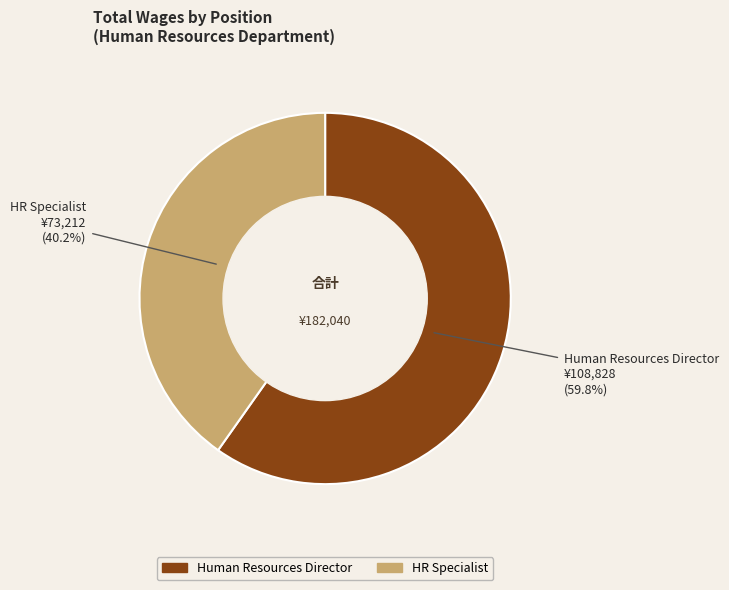

What percentage is the Human Resources Director slice, to the nearest percent?

60%